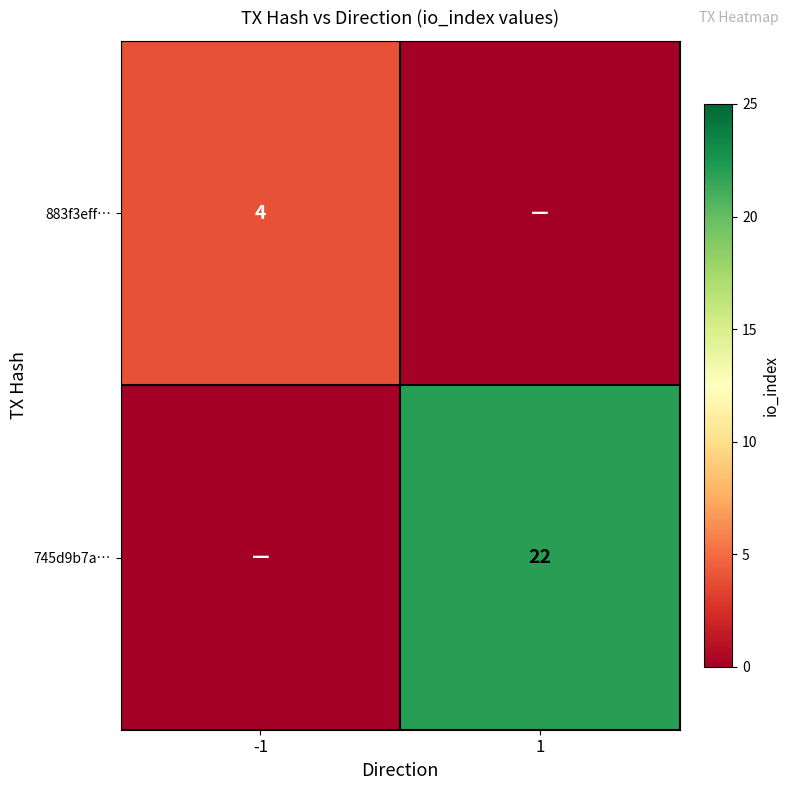

The value of 745d9b7a… at 1 is 13. True or false?

False